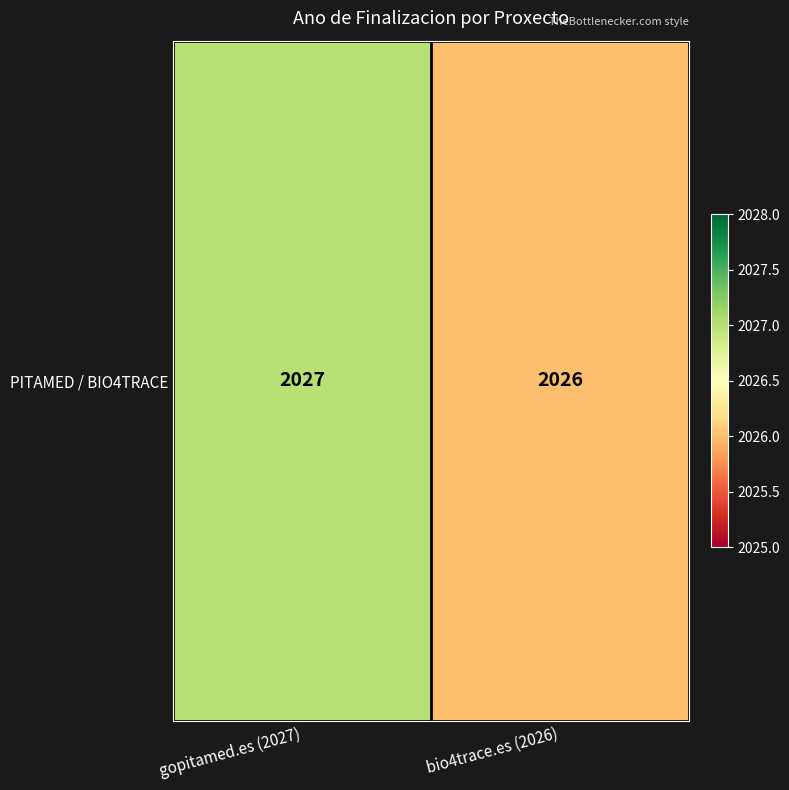

What is the ratio of the value at gopitamed.es (2027) to the value at bio4trace.es (2026)?

1.0